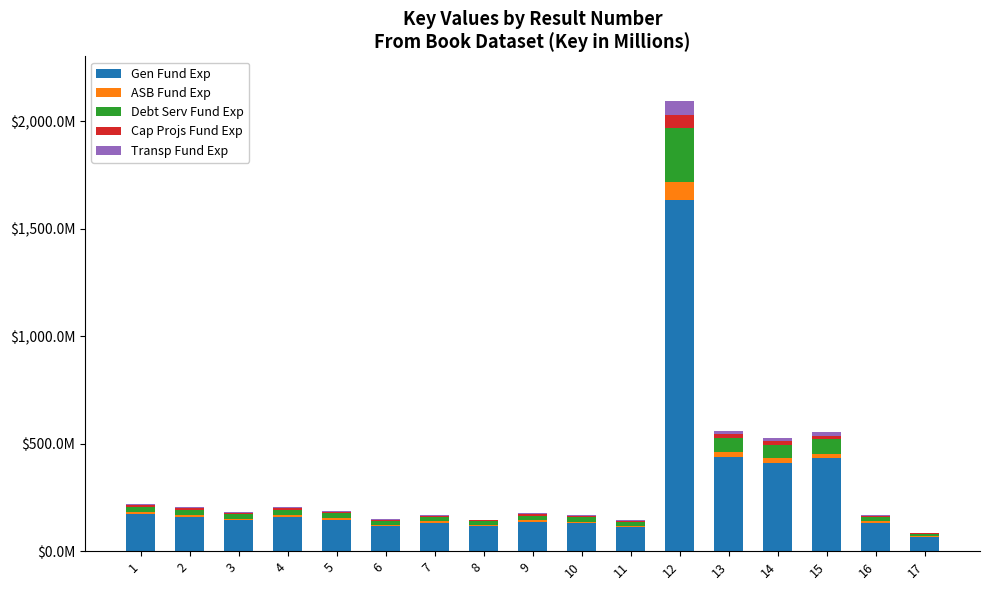

What are all the series names shown in the legend?

Gen Fund Exp, ASB Fund Exp, Debt Serv Fund Exp, Cap Projs Fund Exp, Transp Fund Exp